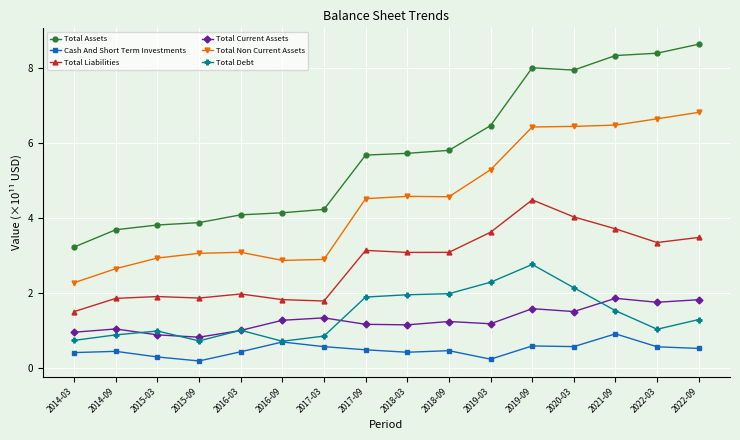

What is the difference between the Total Assets values at 2022-03 and 2017-03?

4.2